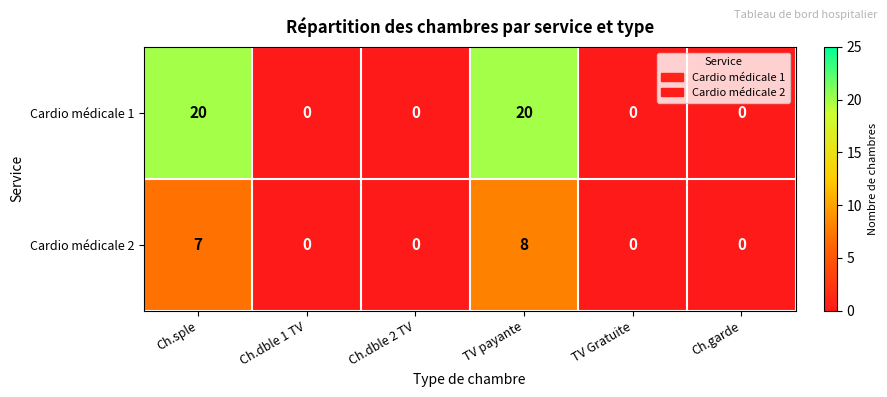

List the series in order of their overall mean, highest first.

Cardio médicale 1, Cardio médicale 2